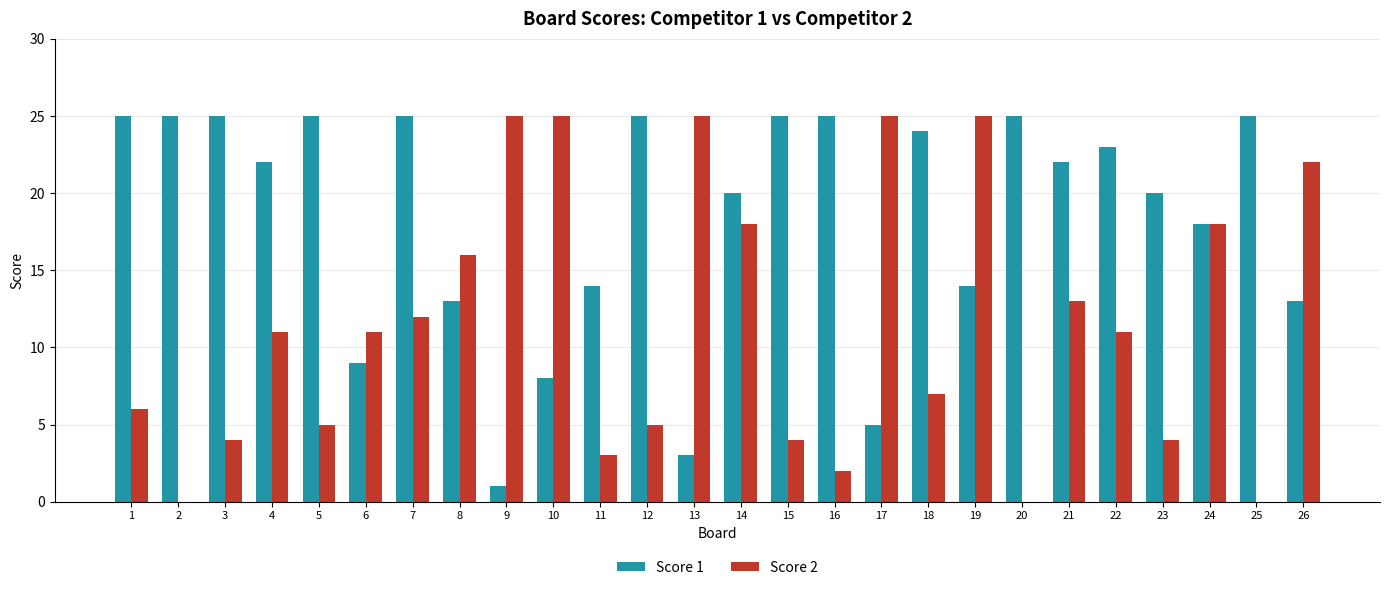

Does the chart contain stacked bars?

No